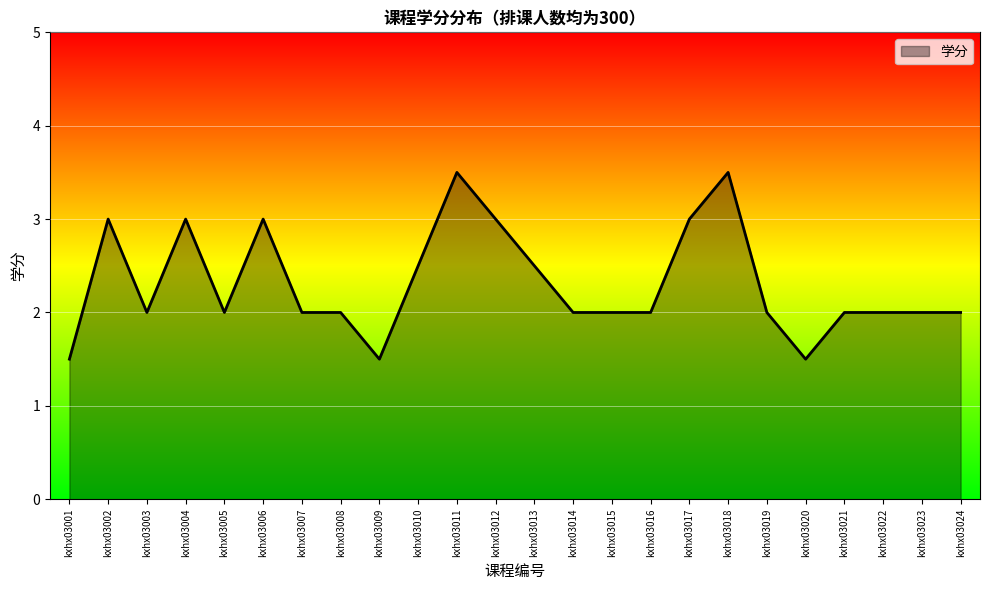

True or false: there are more than 1 points higher than both neighbors.

True